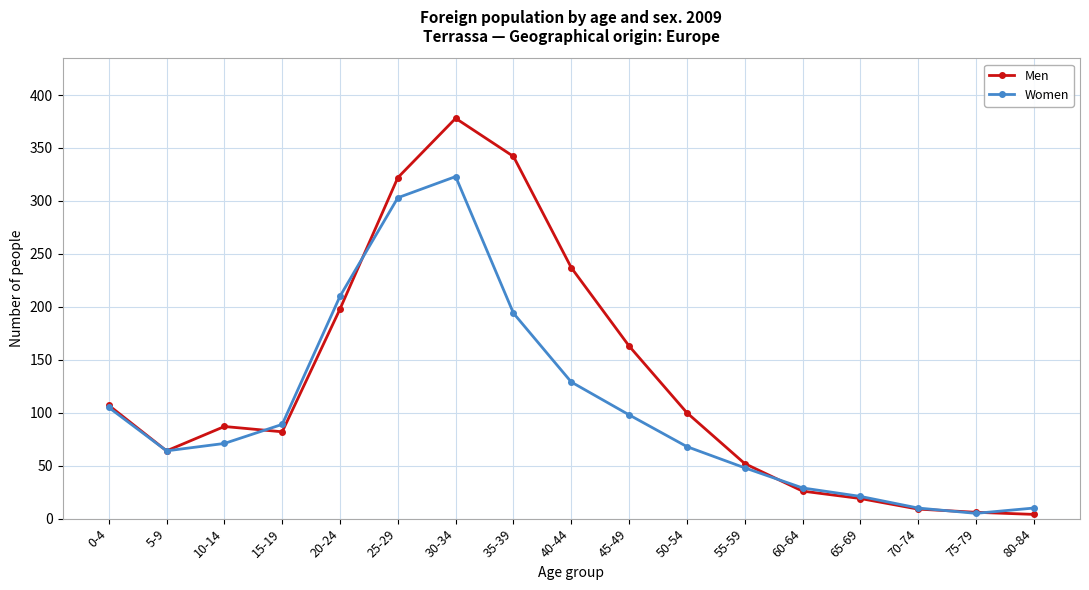

Rank the series by their average value, from highest to lowest.

Men, Women